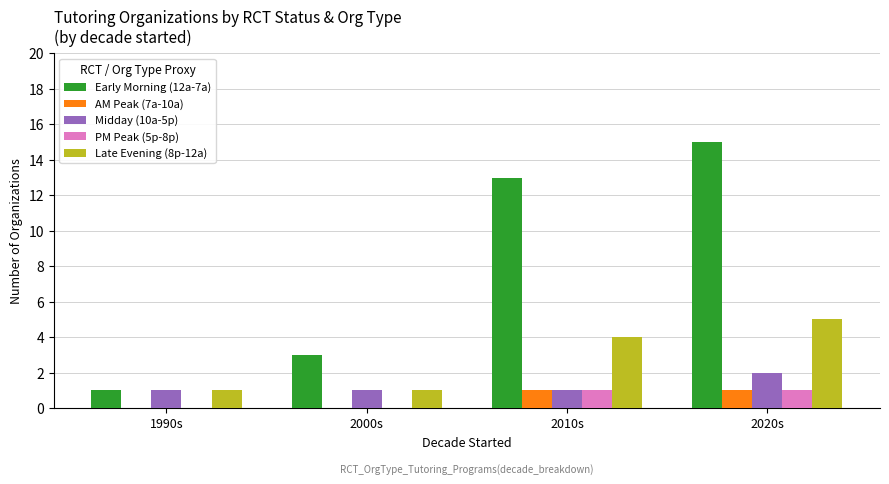

Are the bars horizontal?

No